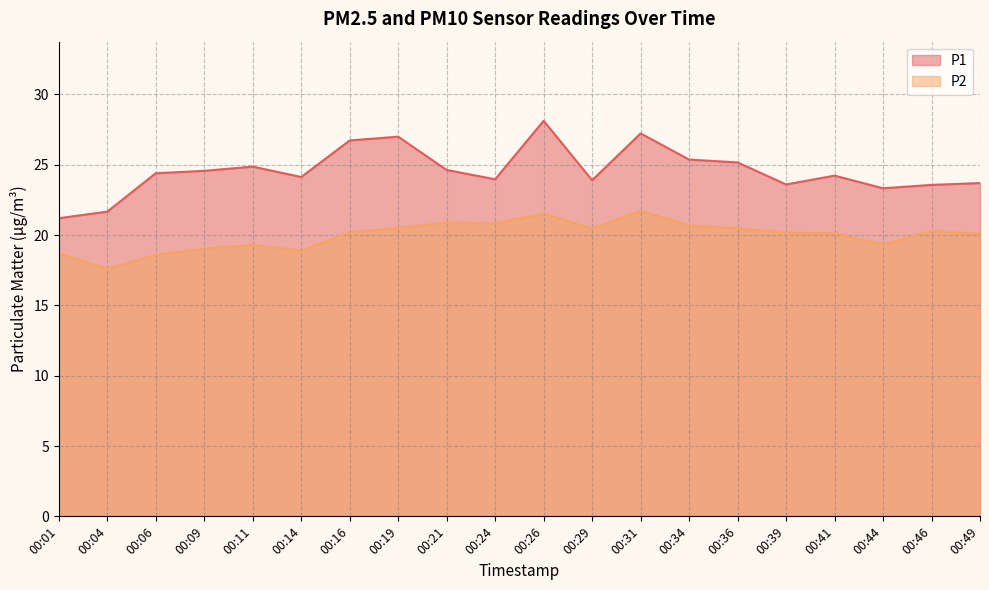

Reading left to right, transcribe all the data shown in this chart.

P1: 00:01=21.2	00:04=21.7	00:06=24.4	00:09=24.6	00:11=24.9	00:14=24.1	00:16=26.7	00:19=27.0	00:21=24.6	00:24=24.0	00:26=28.1	00:29=23.9	00:31=27.2	00:34=25.4	00:36=25.2	00:39=23.6	00:41=24.2	00:44=23.3	00:46=23.6	00:49=23.7
P2: 00:01=18.7	00:04=17.6	00:06=18.6	00:09=19.0	00:11=19.3	00:14=18.9	00:16=20.2	00:19=20.5	00:21=20.9	00:24=20.8	00:26=21.5	00:29=20.5	00:31=21.7	00:34=20.7	00:36=20.5	00:39=20.2	00:41=20.1	00:44=19.3	00:46=20.3	00:49=20.1